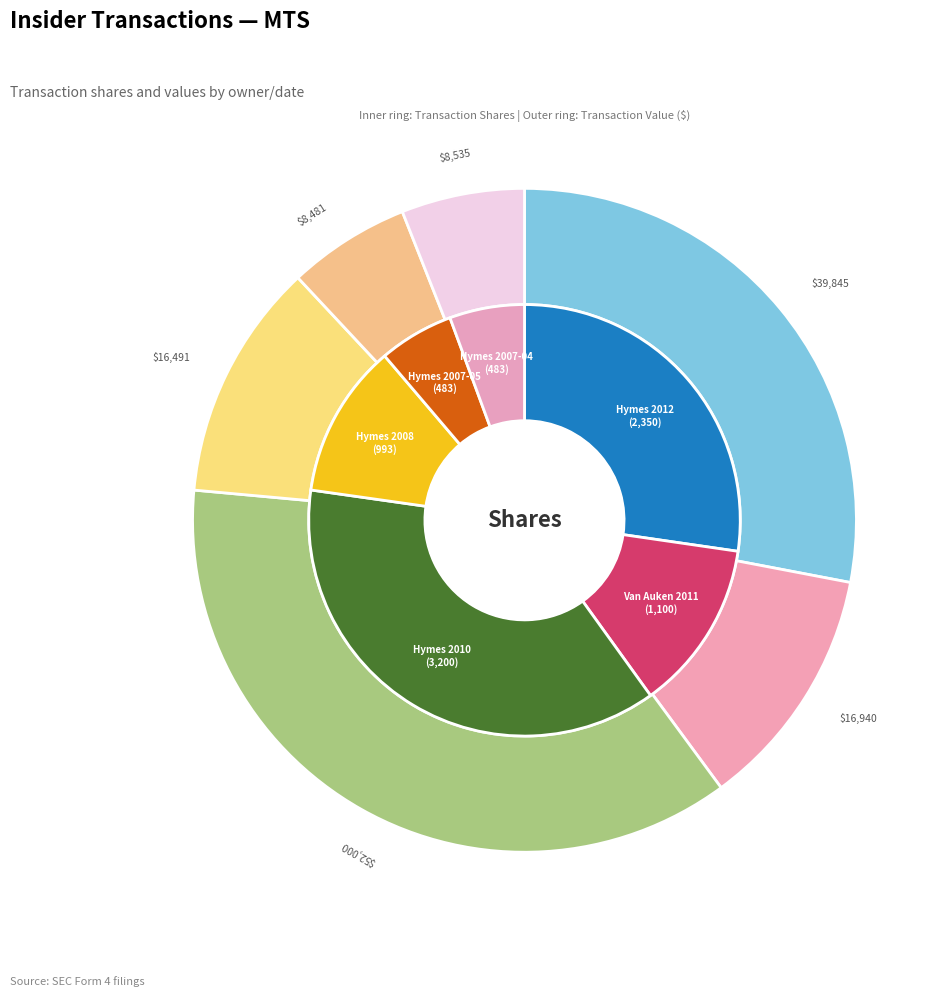

Does 1333961 (2007-04) represent more than half of the total?

No